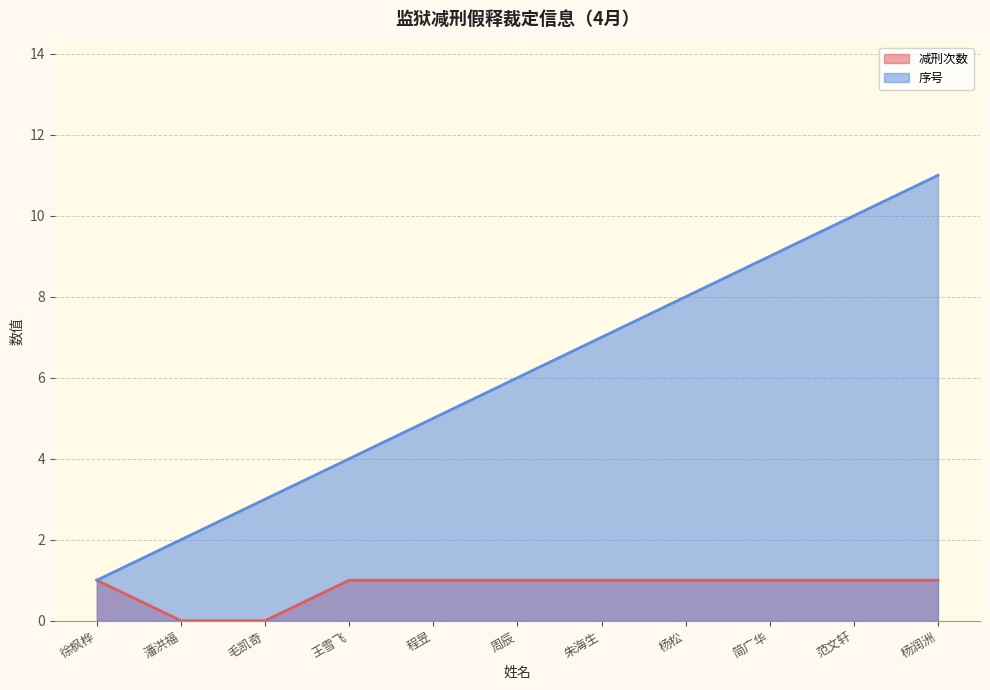

True or false: 序号 and 减刑次数 cross at least once.

False